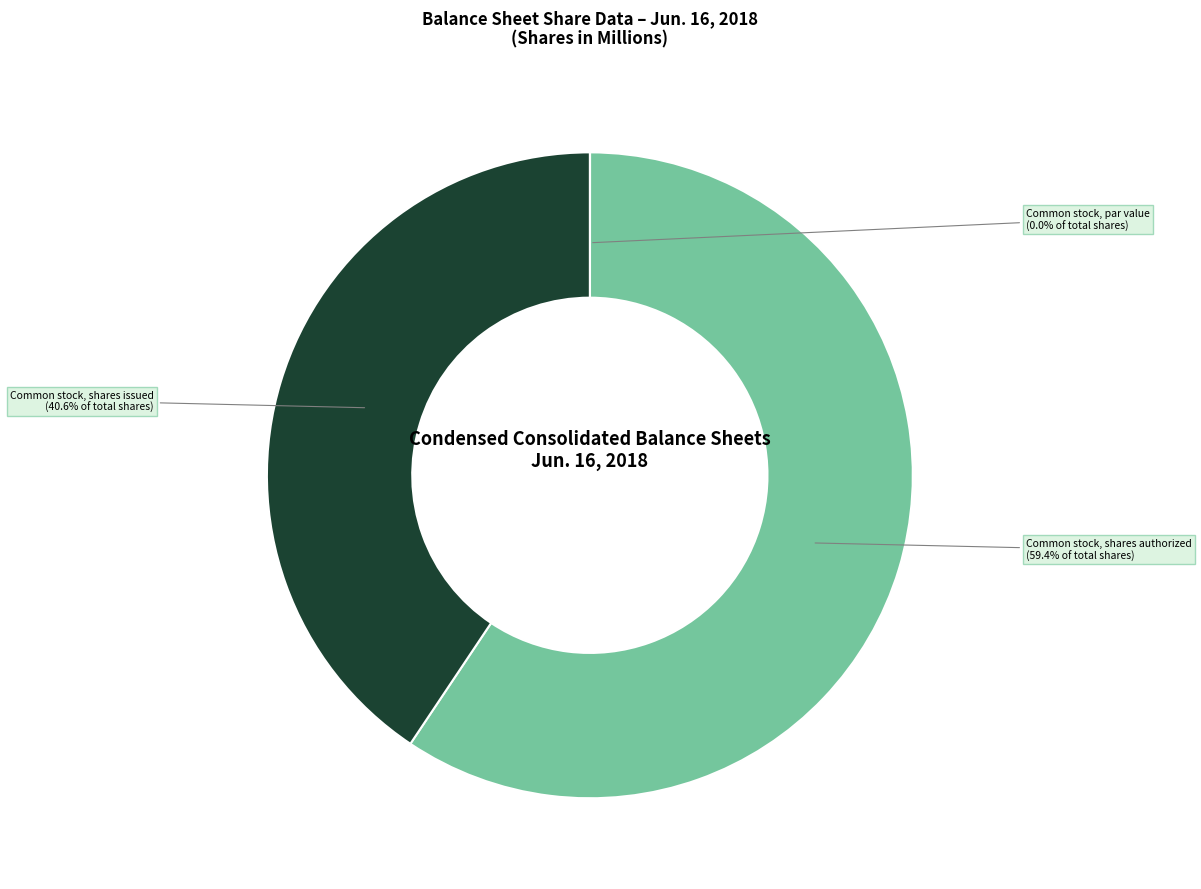

To the nearest percent, what is the difference between the Common stock, shares authorized and Common stock, shares issued slice percentages?

19%